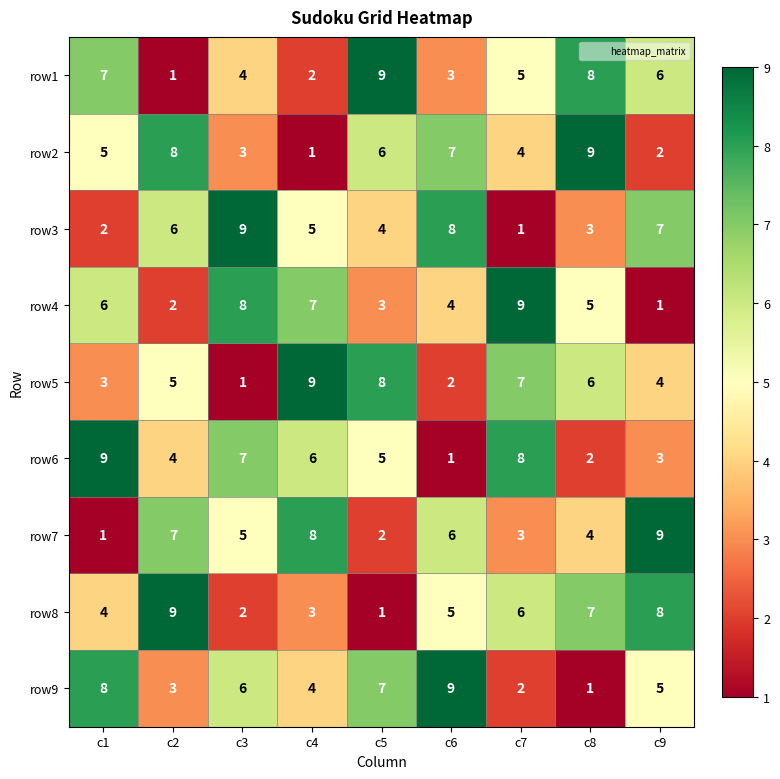

What value does the row4 series have at c6?

4